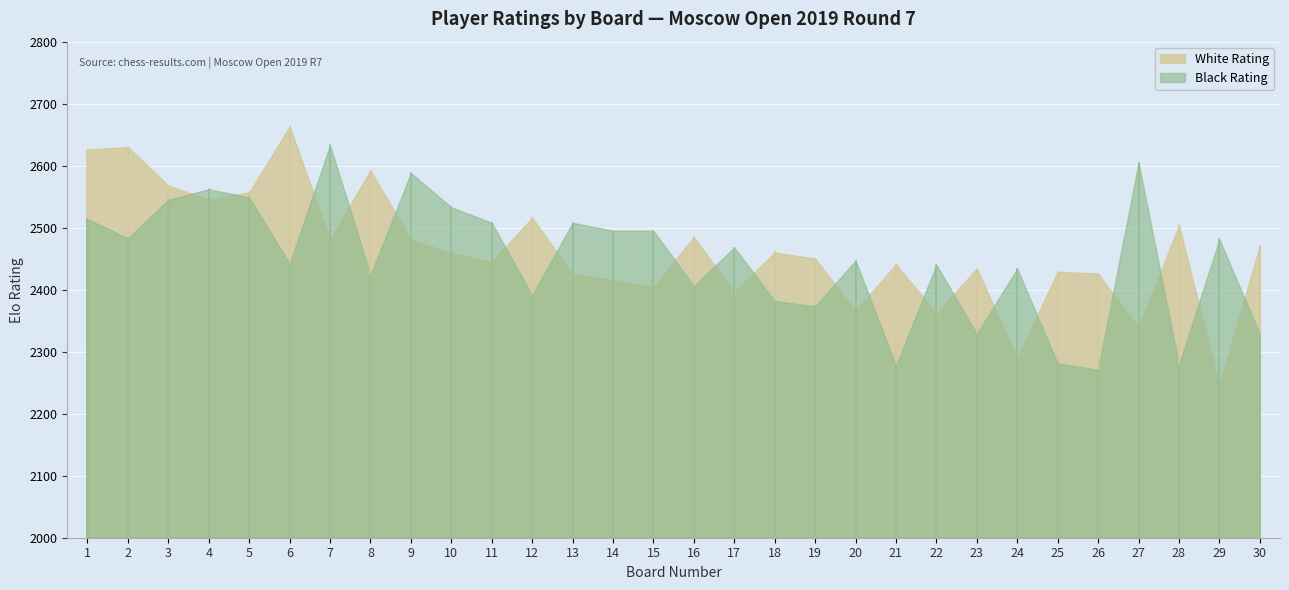

Where do White Rating and Black Rating first cross each other?

3 and 4